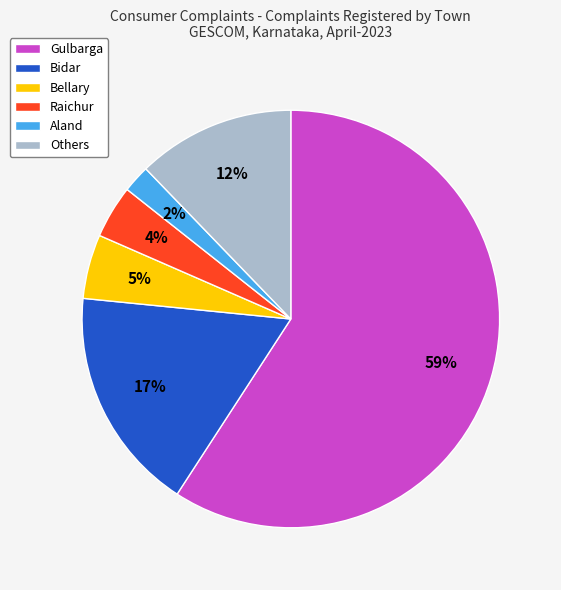

What is the ratio of the value at Bidar to the value at Gulbarga?

0.3